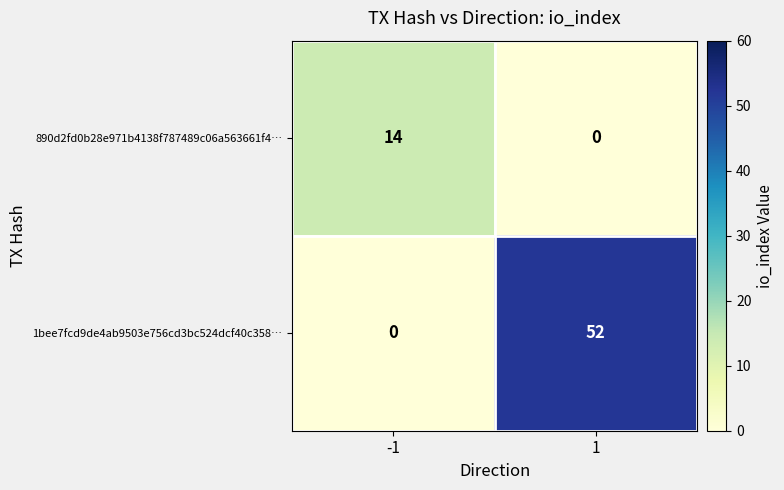

Reading left to right, transcribe all the data shown in this chart.

890d2fd0b28e971b4138f787489c06a563661f4…: 14	0
1bee7fcd9de4ab9503e756cd3bc524dcf40c358…: 0	52